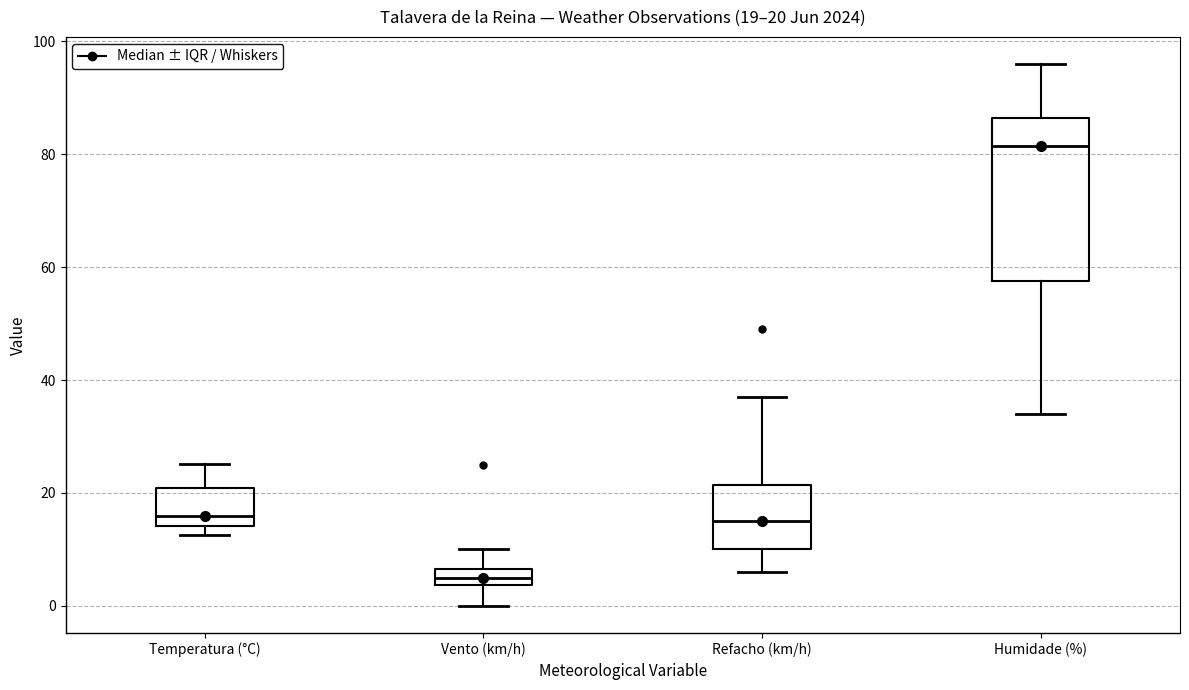

Which box's median line is the lowest?

Vento (km/h)